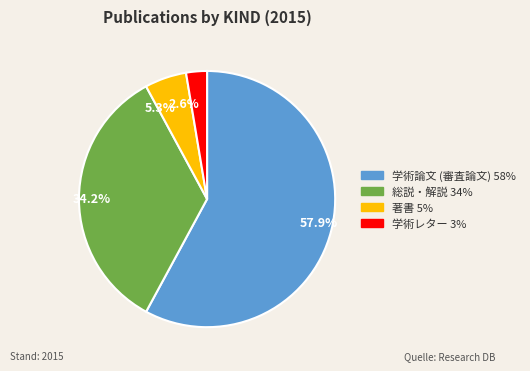

Is there any slice that represents more than half of the pie?

Yes